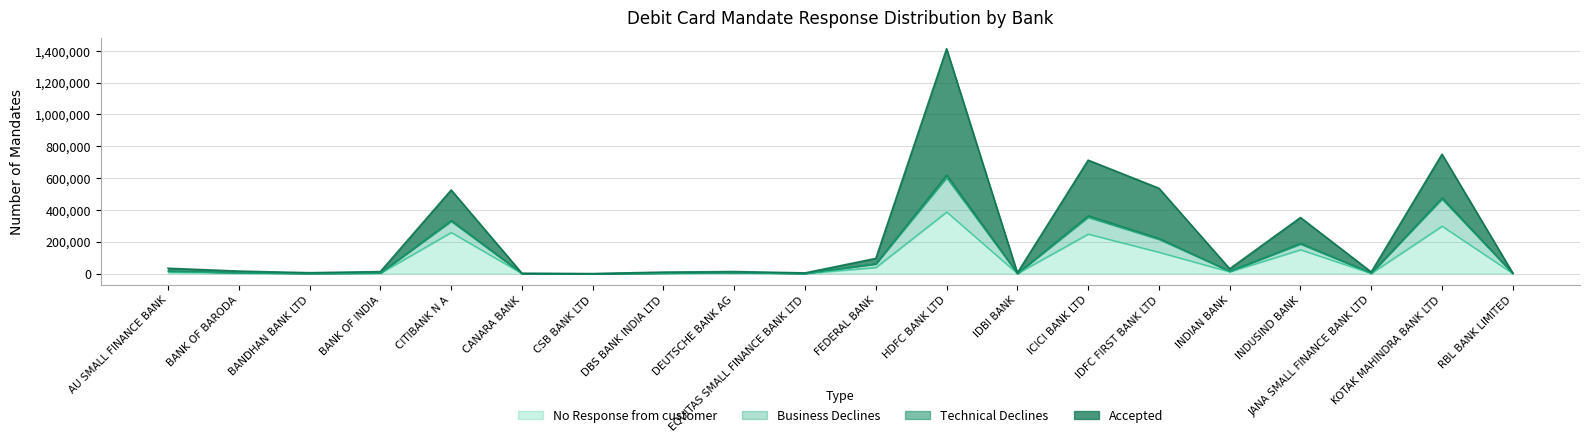

True or false: No Response from customer has a value of 103283 at KOTAK MAHINDRA BANK LTD.

False